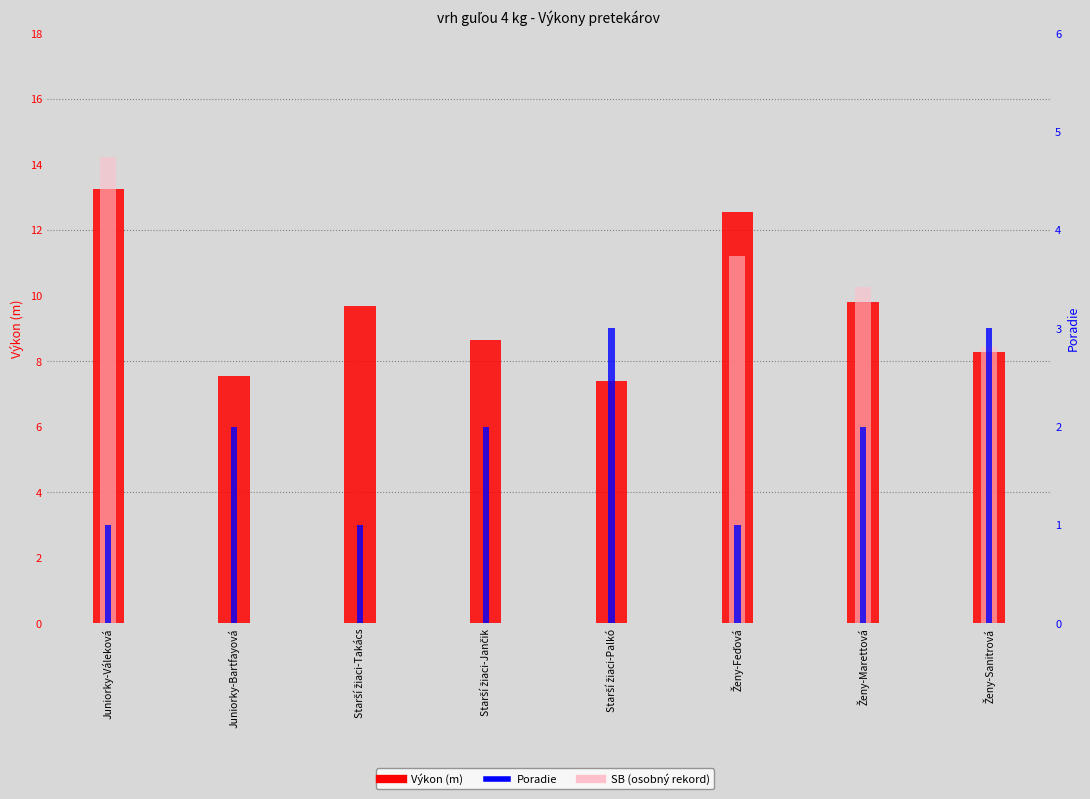

Reading left to right, extract all data points from this chart.

Výkon: 13.3	7.6	9.7	8.7	7.4	12.6	9.8	8.3
SB (osobný rekord): 14.2	0.0	0.0	0.0	0.0	11.2	10.3	8.4
Poradie: 1.0	2.0	1.0	2.0	3.0	1.0	2.0	3.0